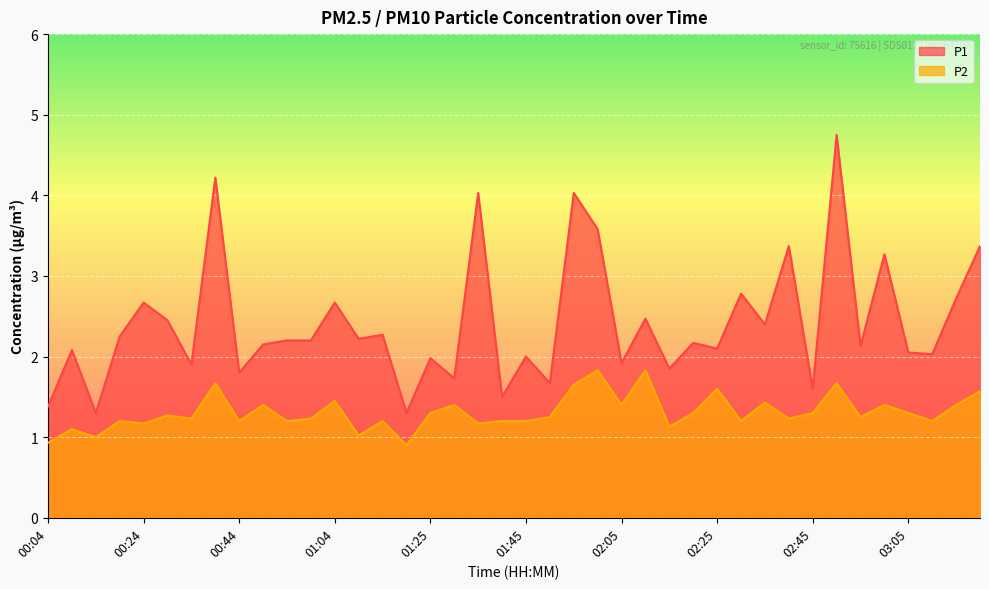

Which category has the highest value in the P1 series?

02:50